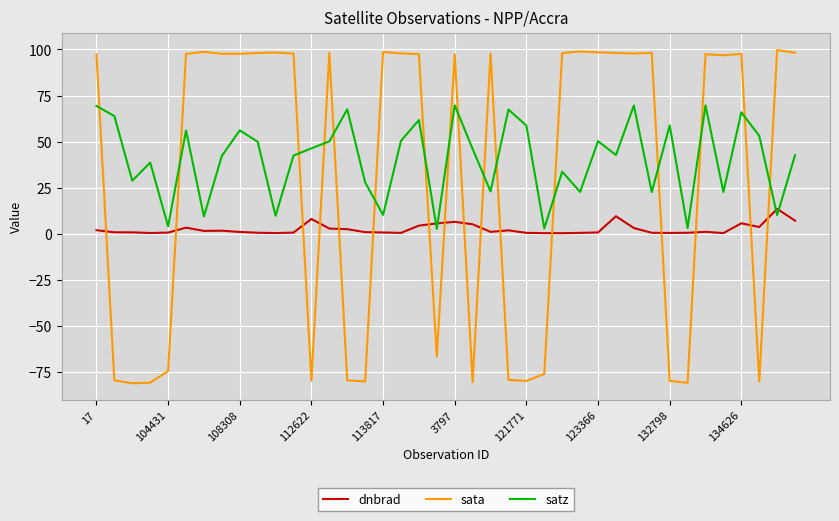

Which series has the widest spread of values?

sata